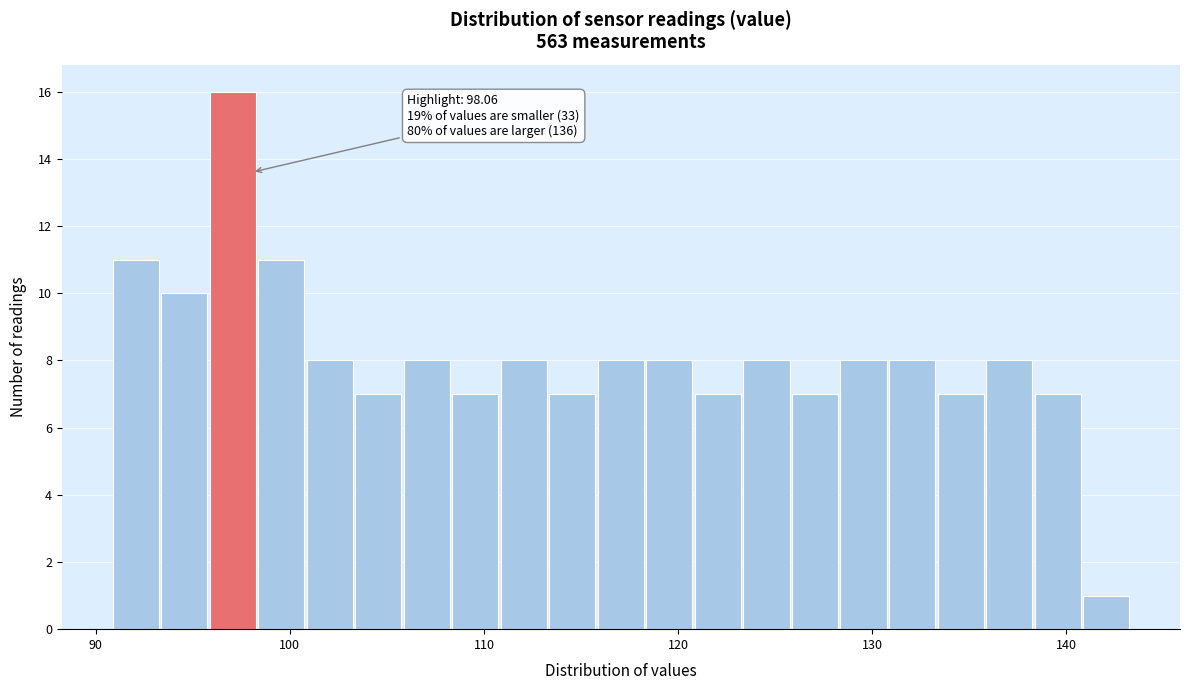

Read against the x-axis, roughly where is the centre of the tallest bar?

97